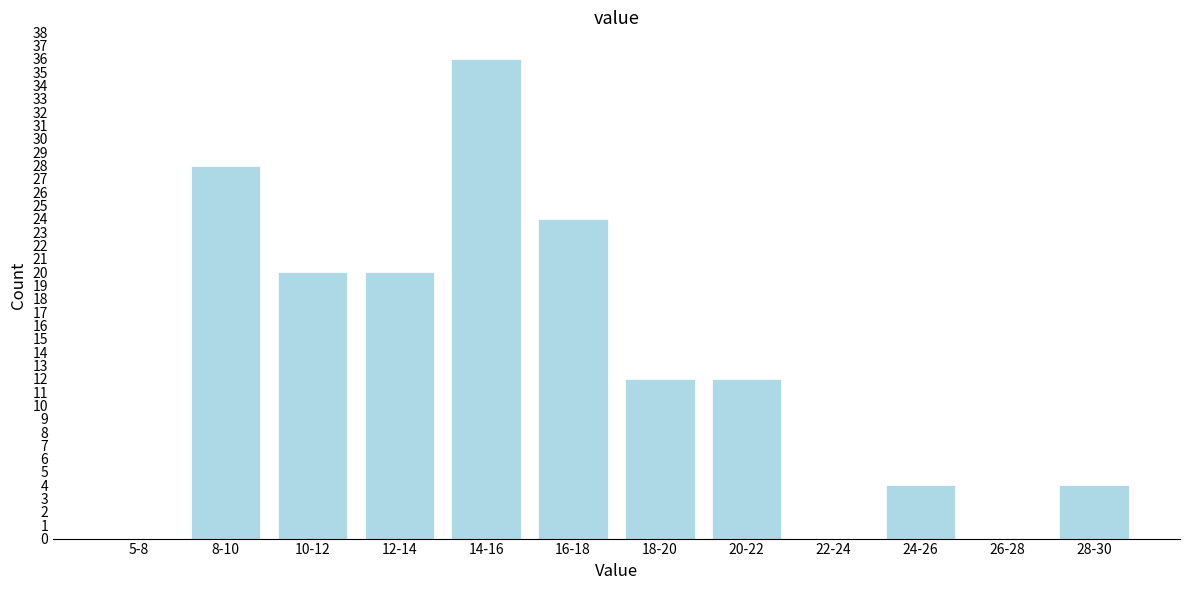

What is the ratio of the value at 14-16 to the value at 8-10?

1.3